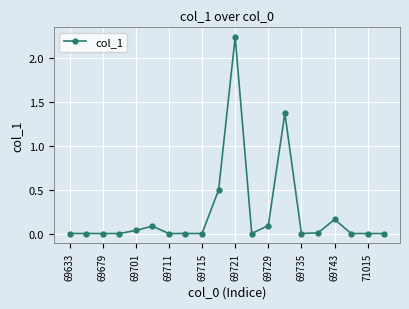

True or false: the data has more than 2 interior local peaks.

True